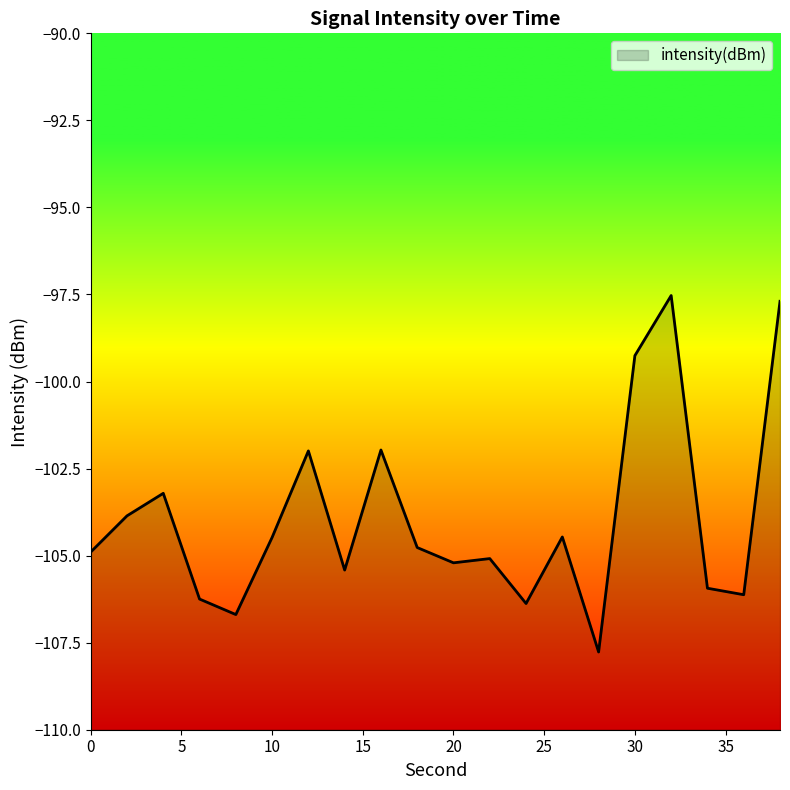

Where does the data first go above -104?

2